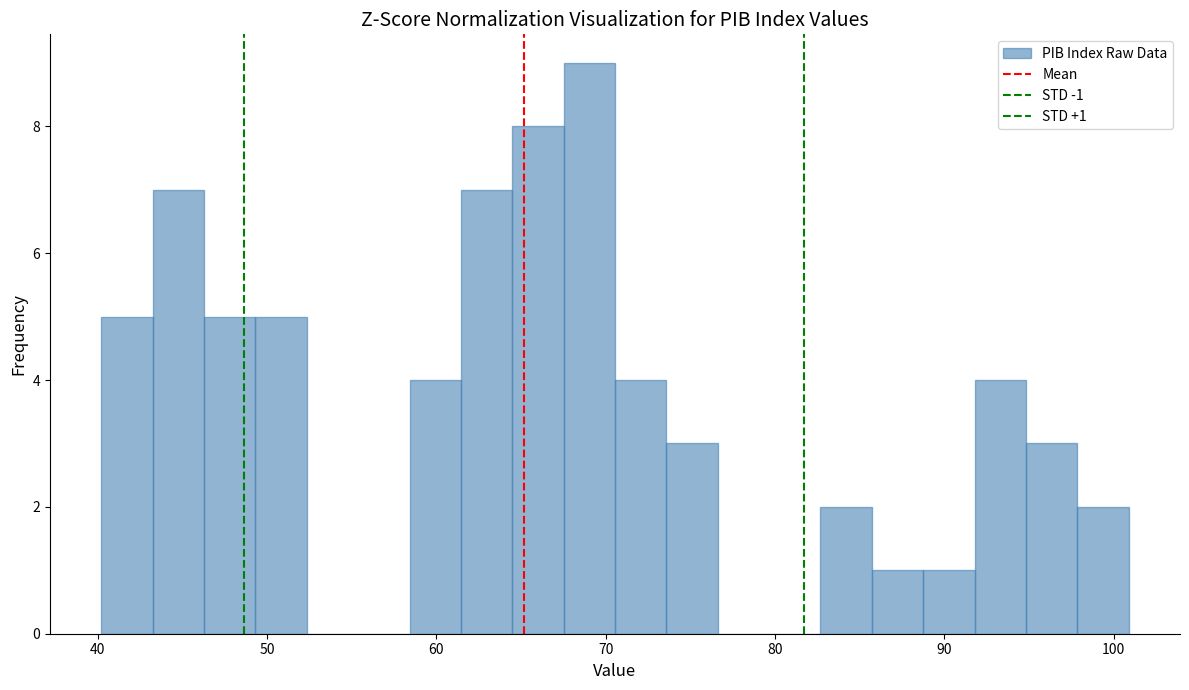

Read against the x-axis, roughly where is the centre of the tallest bar?

69